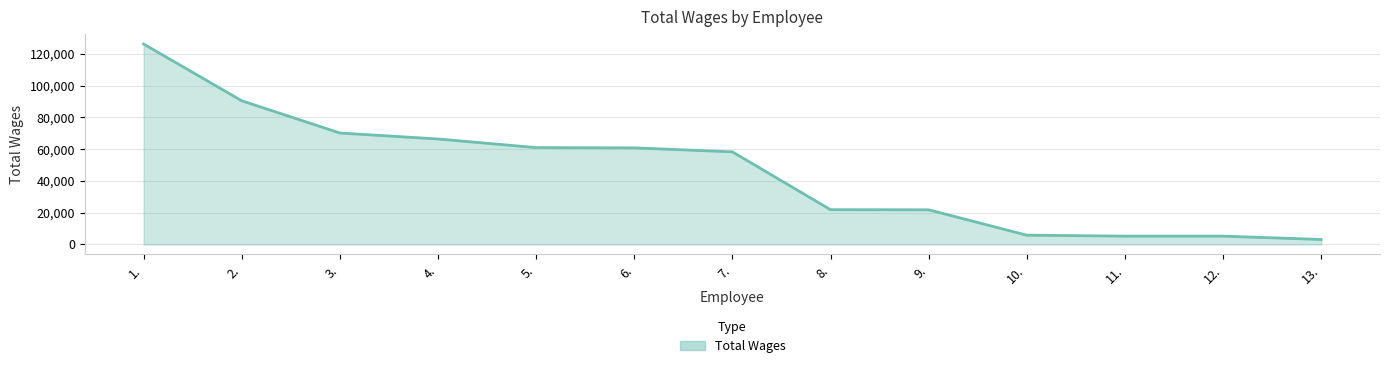

What is the maximum value shown in the chart?

126245